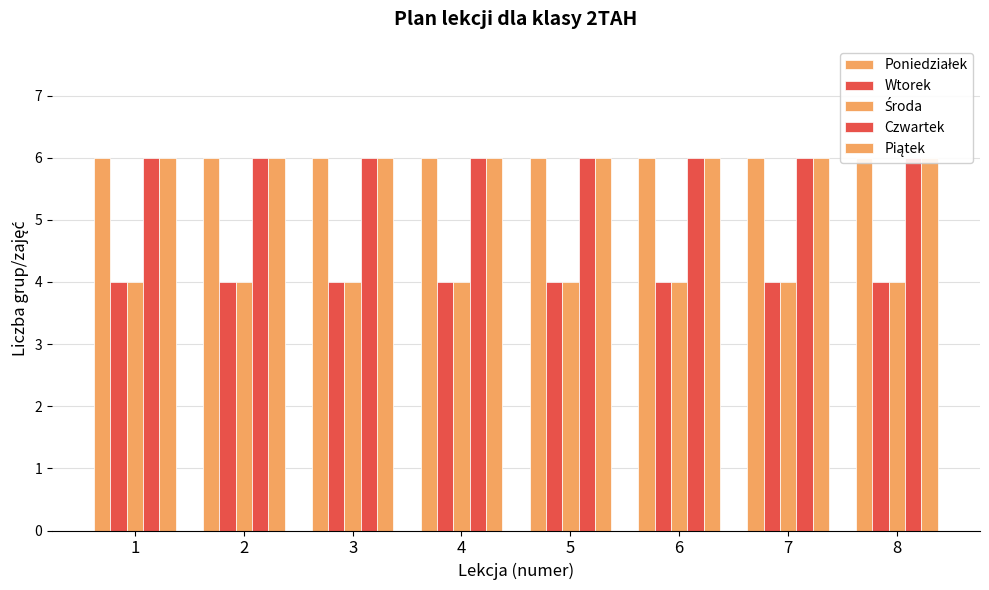

Rank the categories by Środa value from lowest to highest.

1, 2, 3, 4, 5, 6, 7, 8